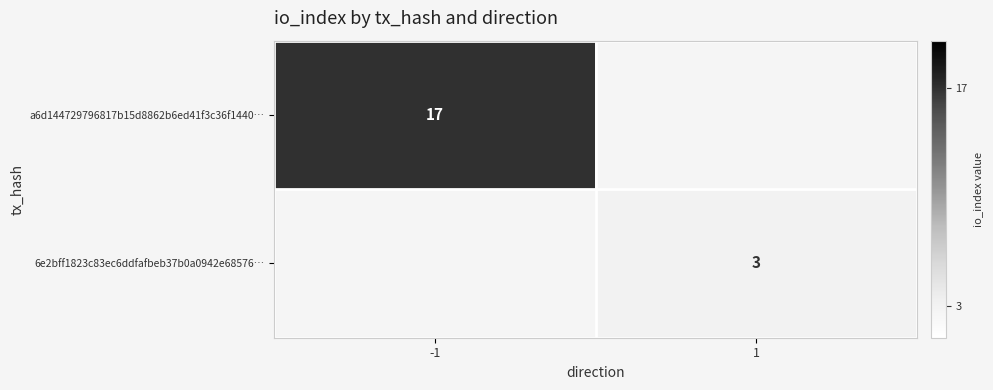

Is it true that 6e2bff1823c83ec6ddfafbeb37b0a0942e68576… equals 3 at 1?

True